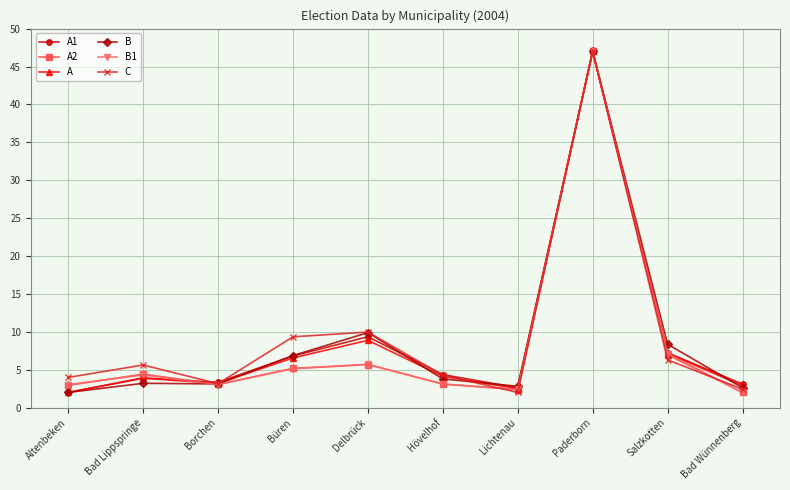

How many data points does each series have?

10